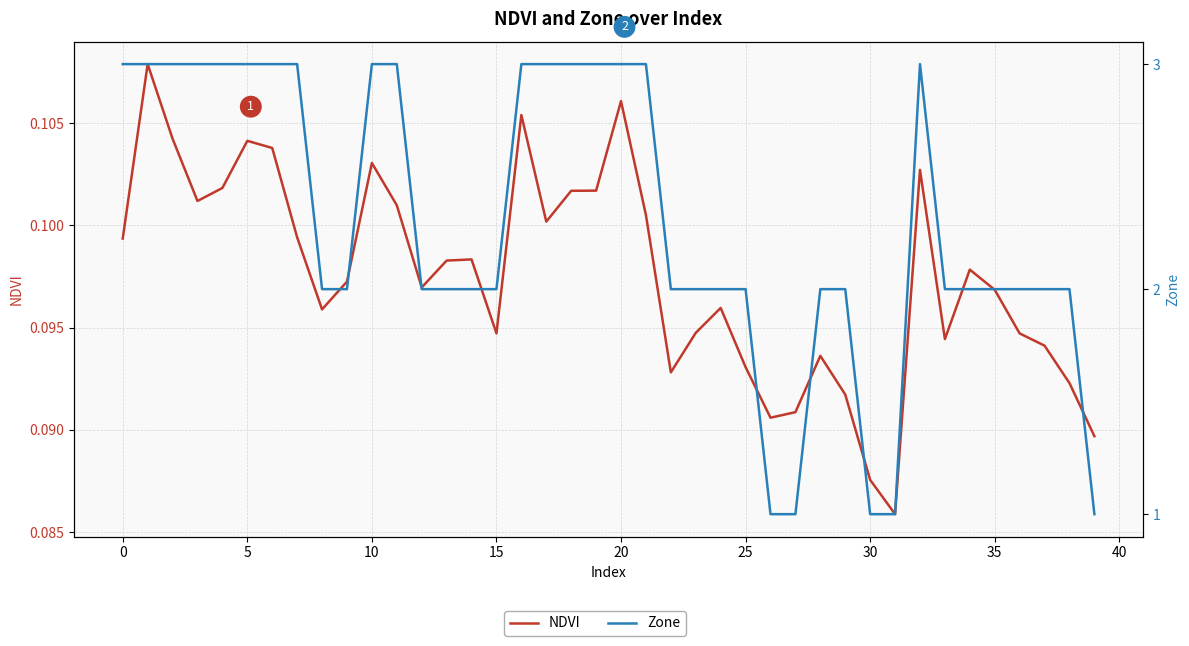

True or false: NDVI and Zone intersect in this chart.

False